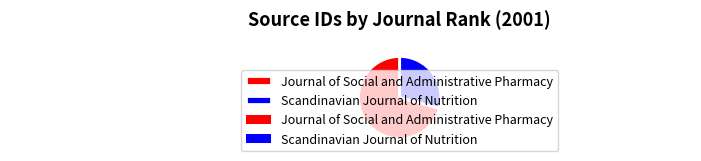

Which slice is the smallest?

Scandinavian Journal of Nutrition